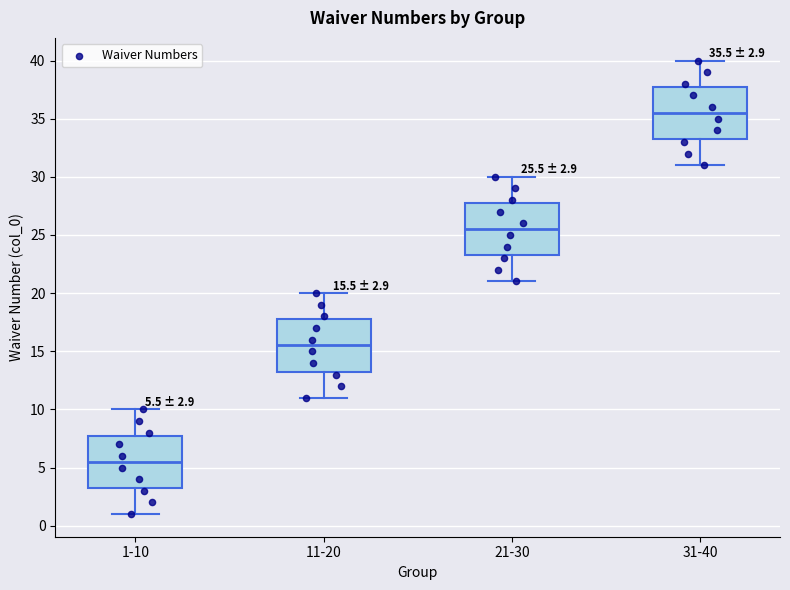

Which box has the highest median line?

31-40